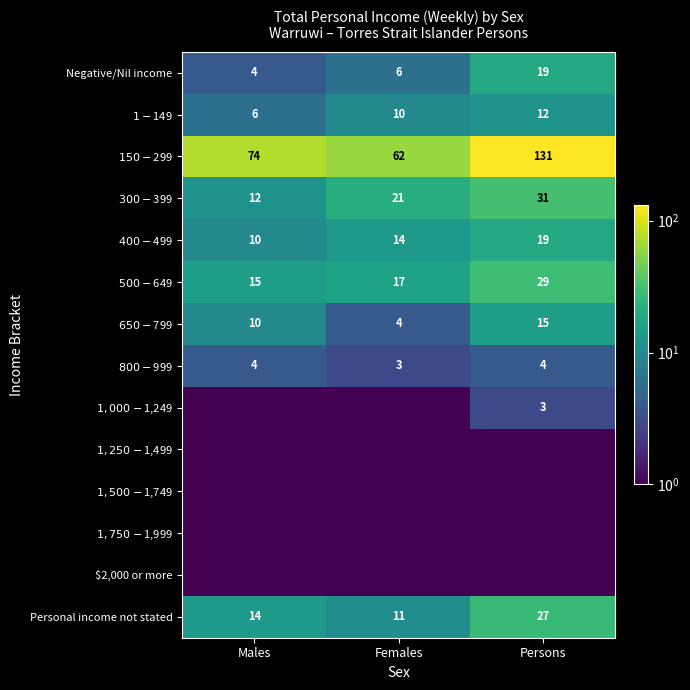

True or false: Negative/Nil income has a value of 6.0 at Females.

True